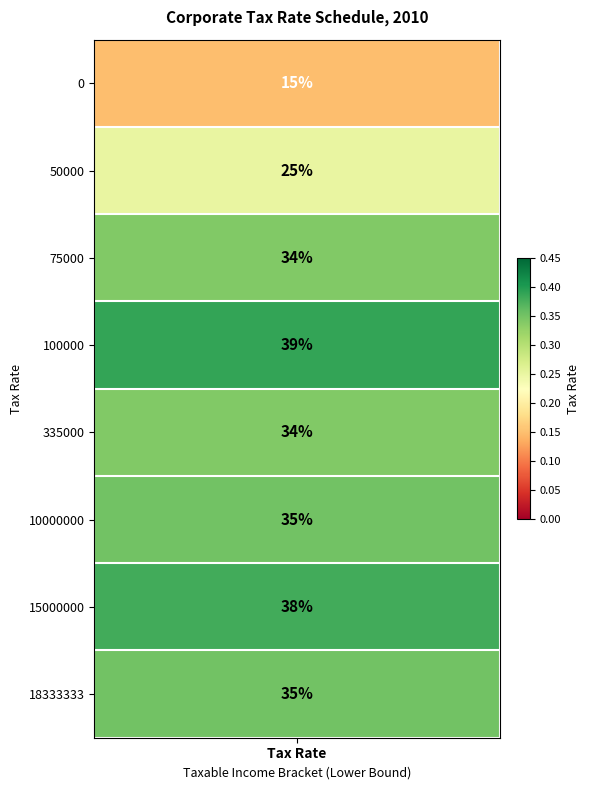

Reading left to right, transcribe all the data shown in this chart.

0.1	0.2	0.3	0.4	0.3	0.3	0.4	0.3